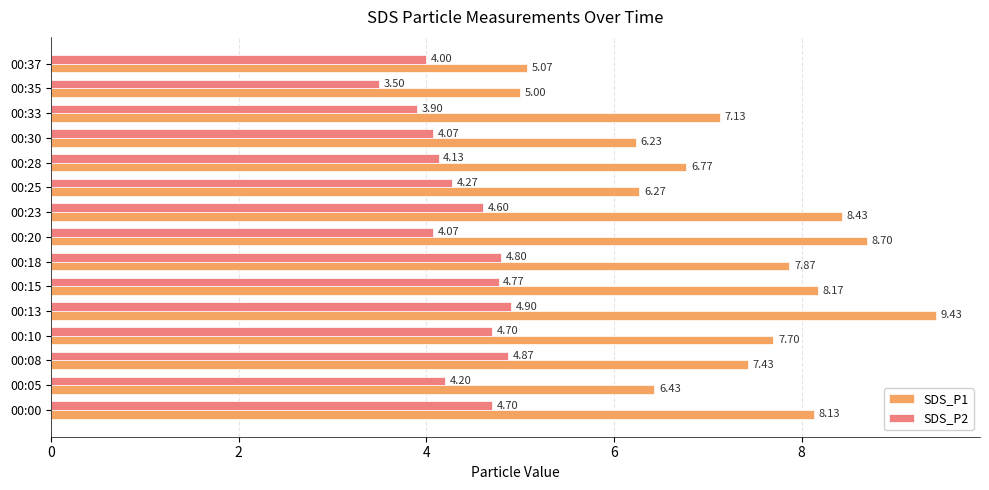

How many data points in SDS_P1 are less than 7?

6